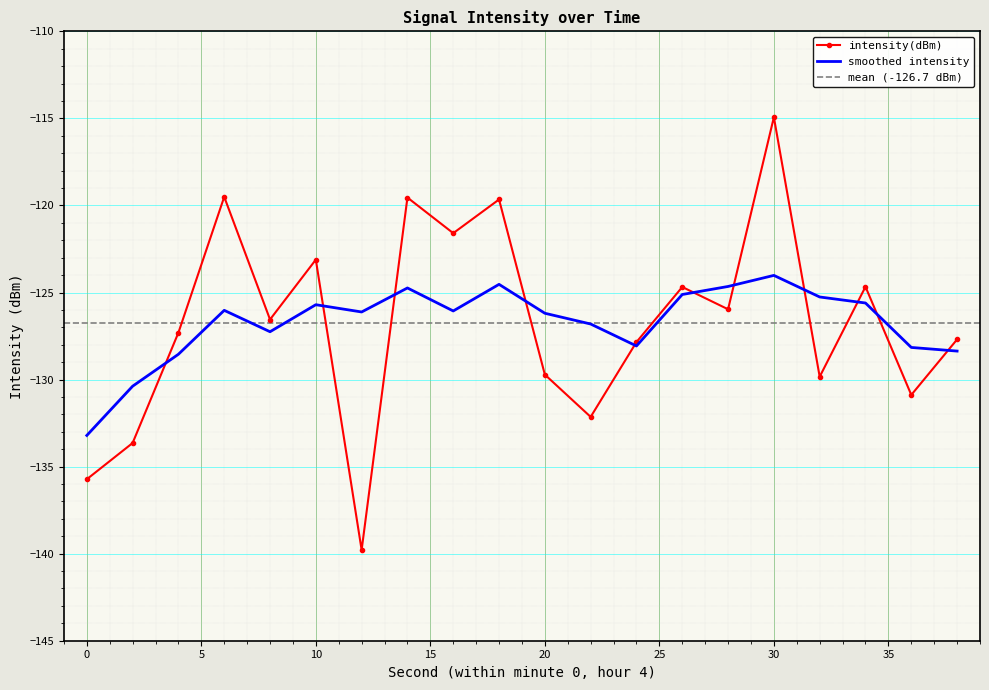

What is the maximum value shown in the chart?

-114.9